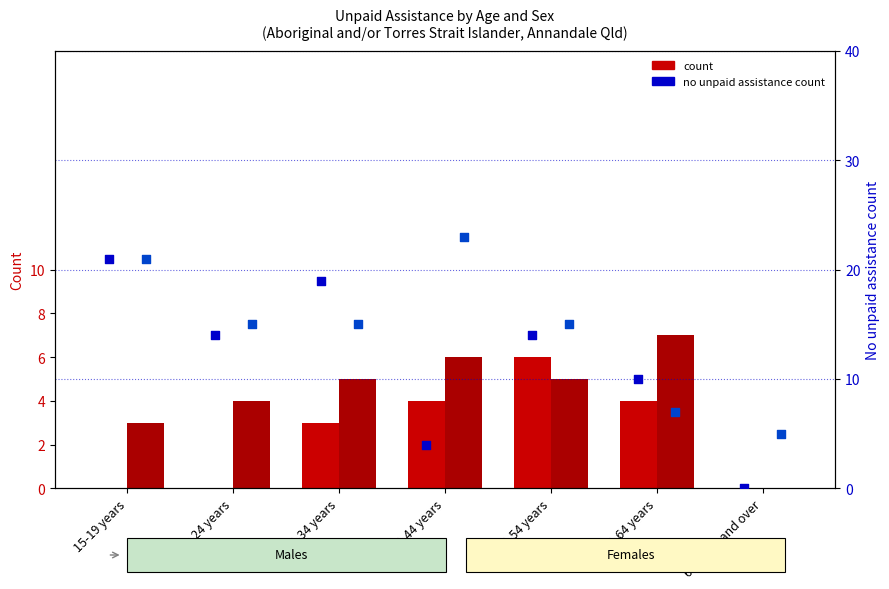

Is the value of Males - no unpaid (percentile) at 65 years and over greater than the value of Females - no unpaid (percentile) at 25-34 years?

No